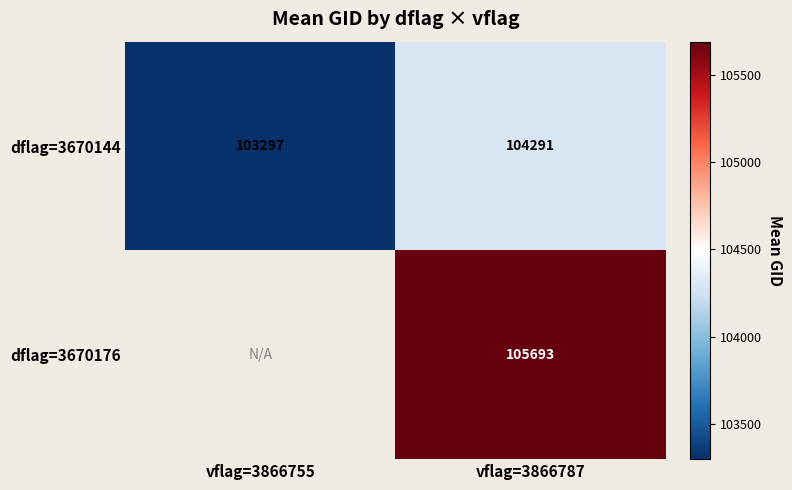

What is the sum of the dflag=3670144 values at vflag=3866755 and vflag=3866787?

207587.7